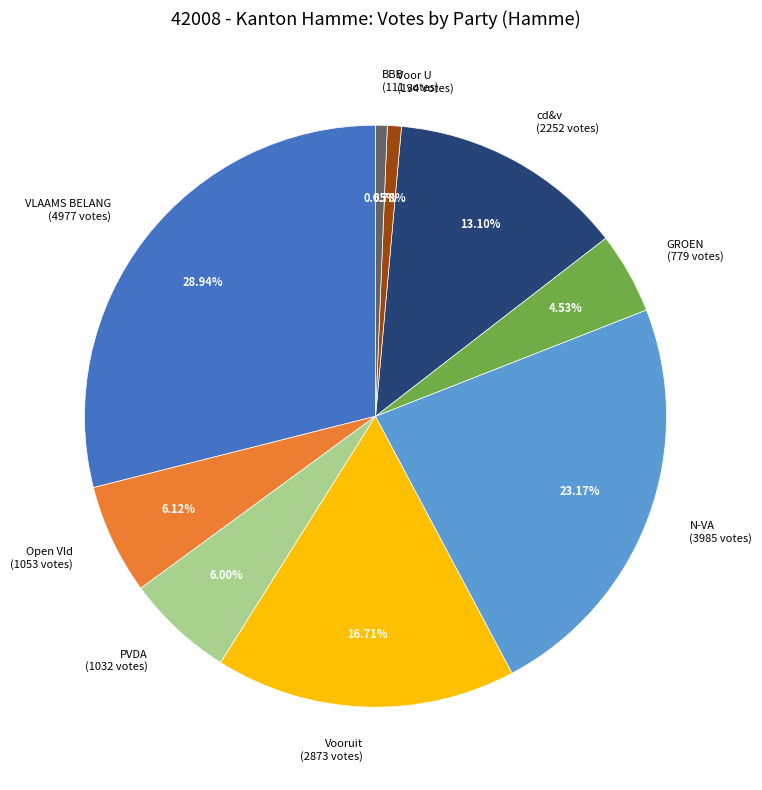

How many slices are in this pie chart?

9